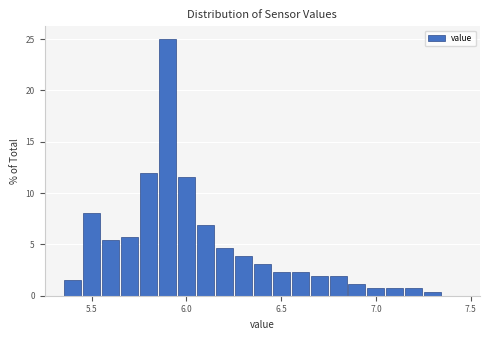

Read against the x-axis, roughly where is the centre of the tallest bar?

5.90